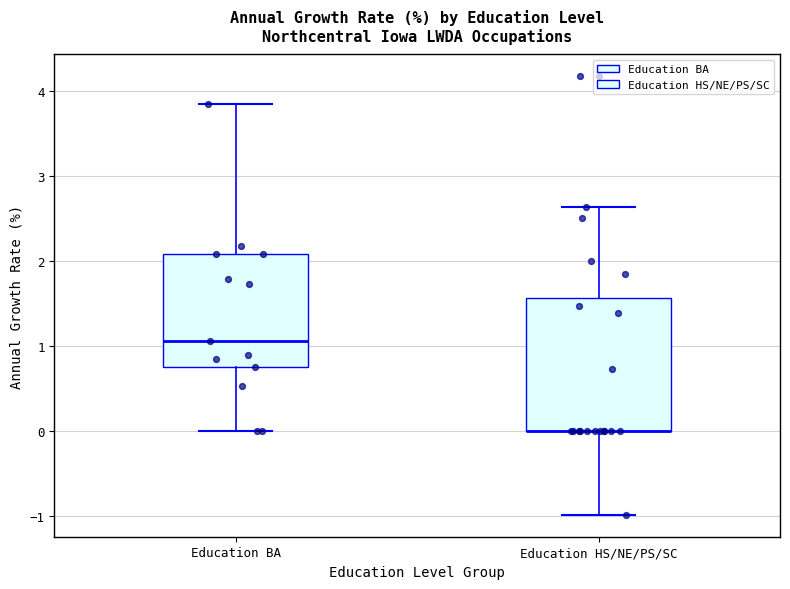

Reading left to right, read every box against the y-axis: the position of its median line, the range the box covers, and the ends of its whiskers. The values are not printed on the chart, so give them approximately, as read against the axis.

Education BA: median 1.1, box 0.8 to 2.1, whiskers 0.0 to 3.8
Education HS/NE/PS/SC: median 0.0 (drawn on the box's lower edge), box 0.0 to 1.6, whiskers -1.0 to 2.6